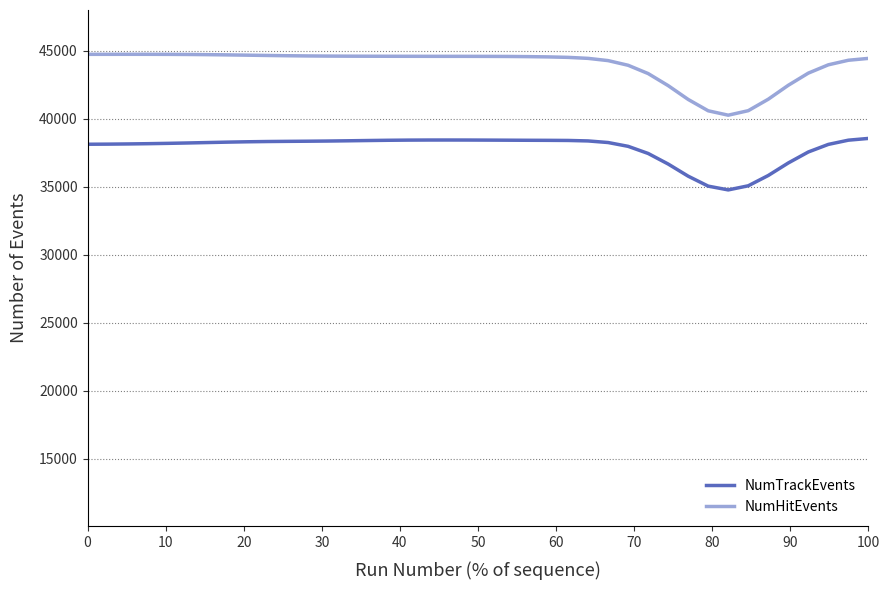

Which series has the largest total across all categories?

NumHitEvents